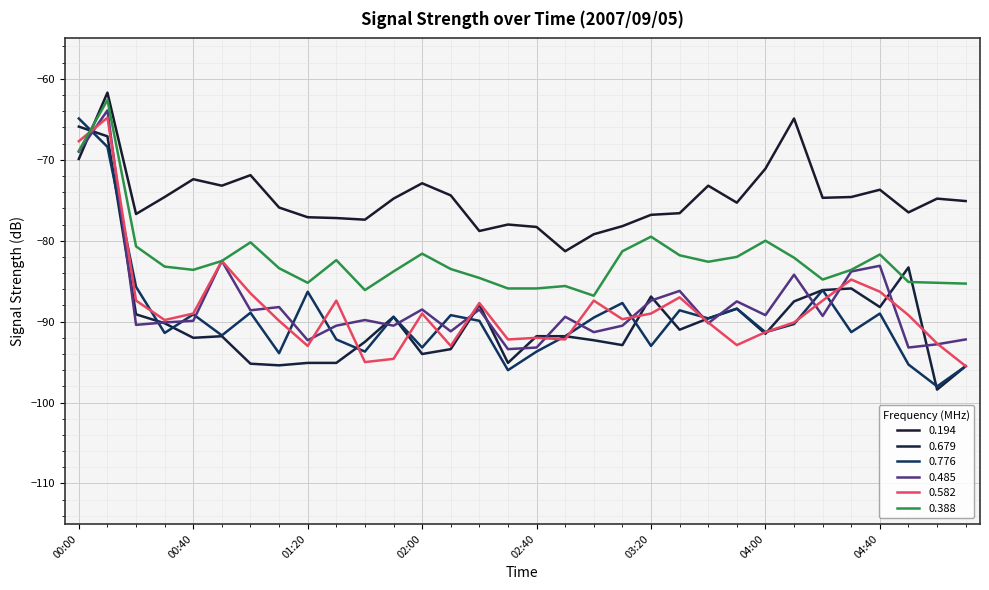

What is the difference between the maximum and minimum values in the 0.776 series?

33.1